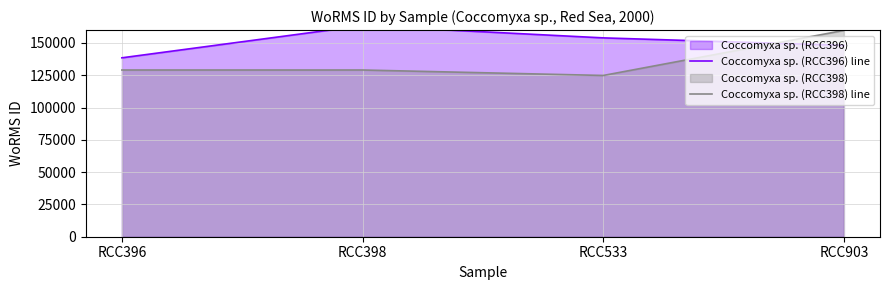

Where do Coccomyxa sp. (RCC396) line and Coccomyxa sp. (RCC398) line first cross each other?

RCC533 and RCC903